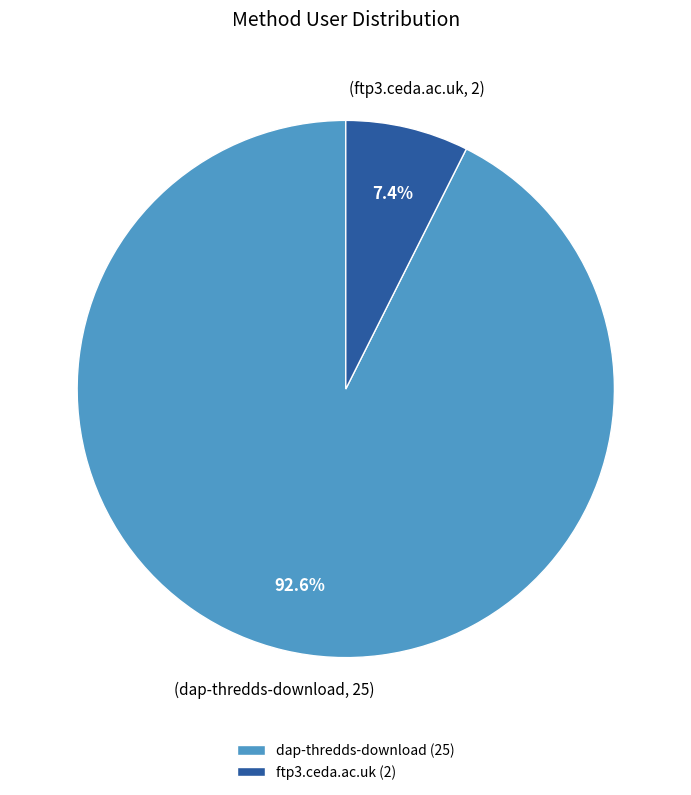

True or false: ftp3.ceda.ac.uk accounts for 7% of the total.

True